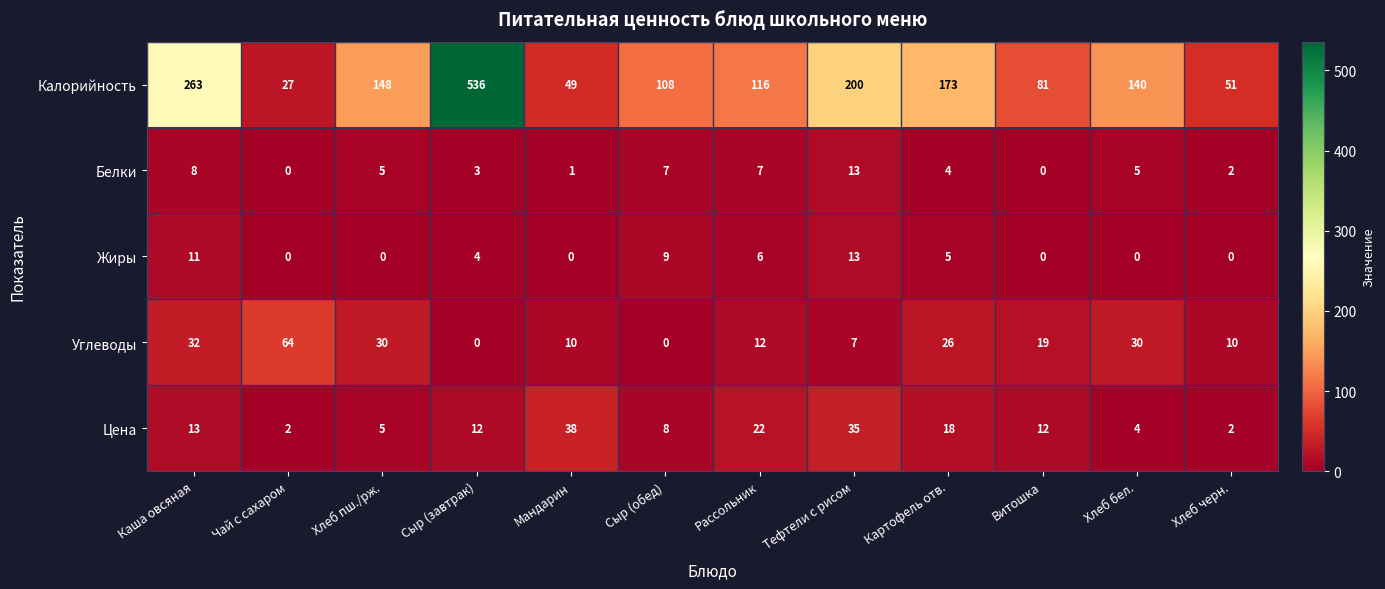

Which category has the highest value in the Углеводы series?

Чай с сахаром